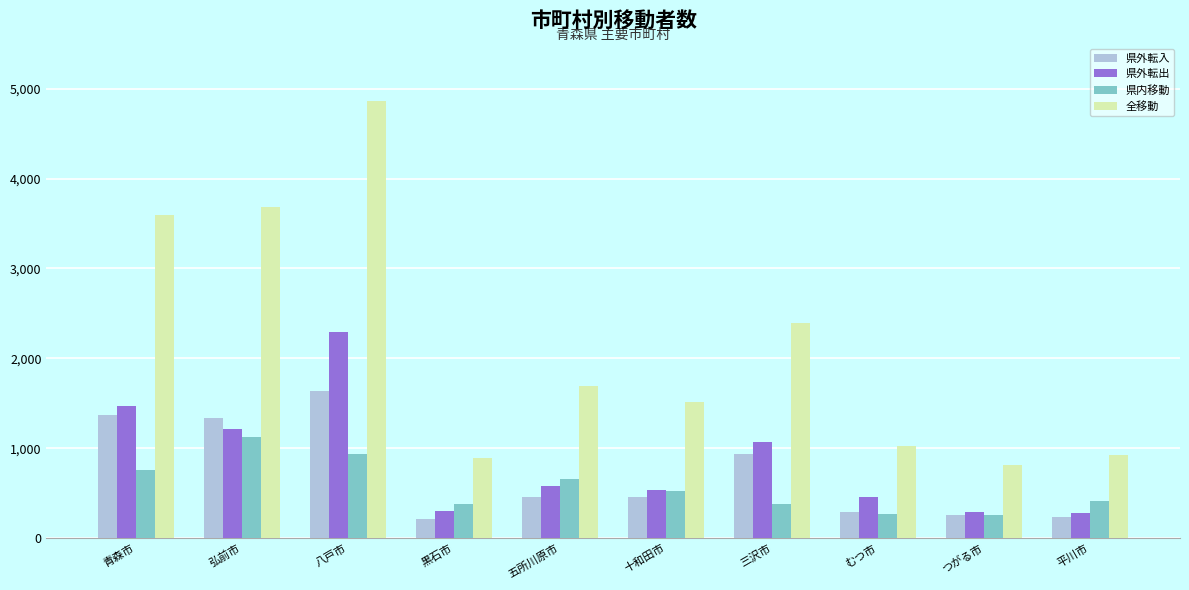

Which category has the highest value across all series?

八戸市